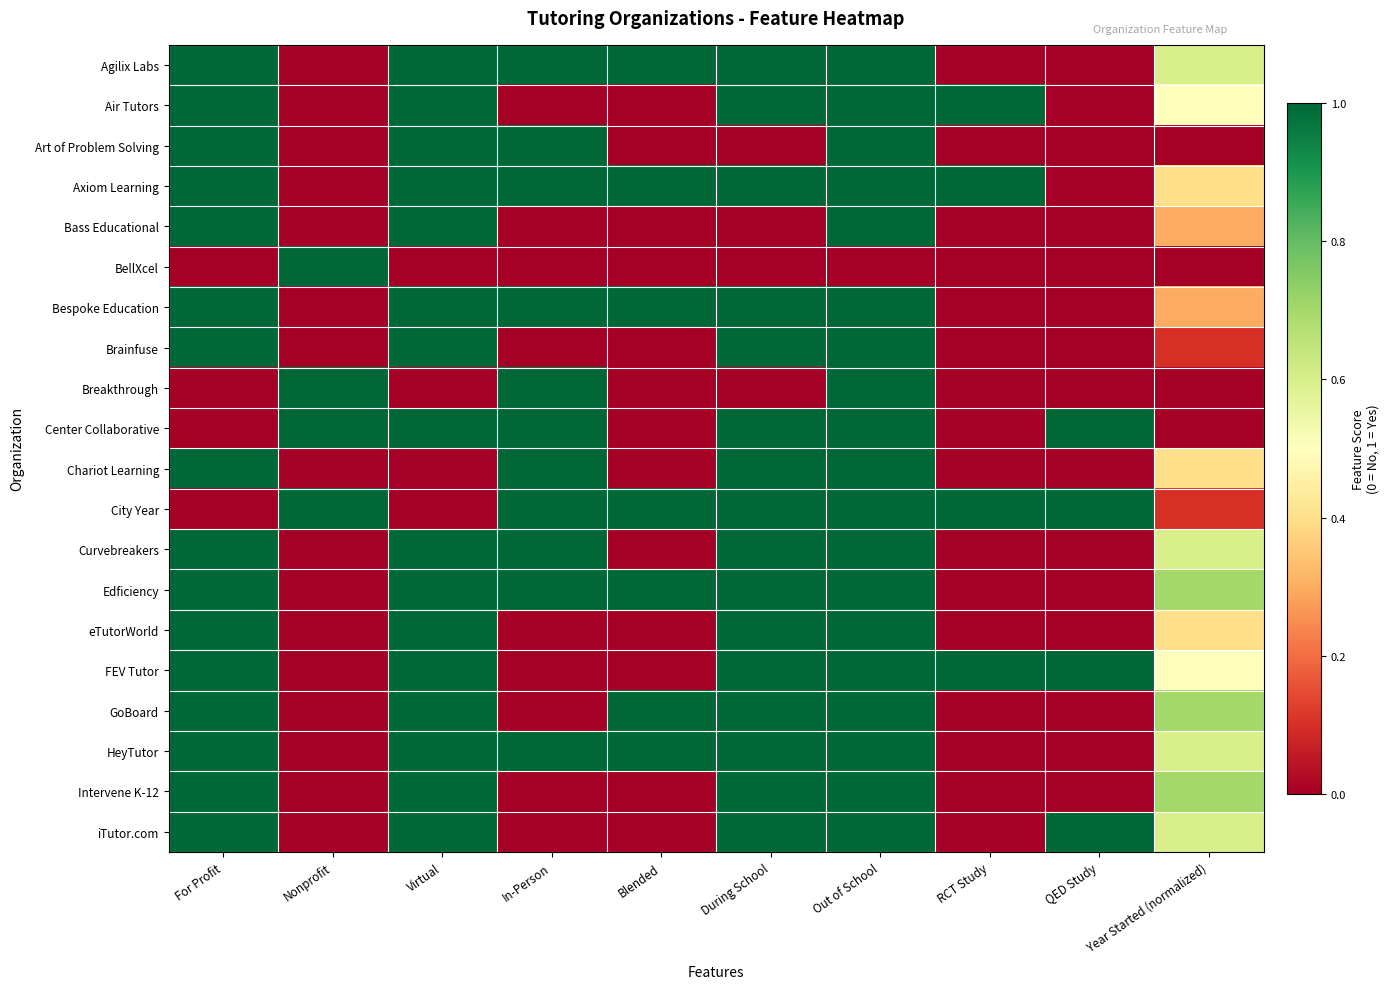

What is the total value across all series at For Profit?

16.0